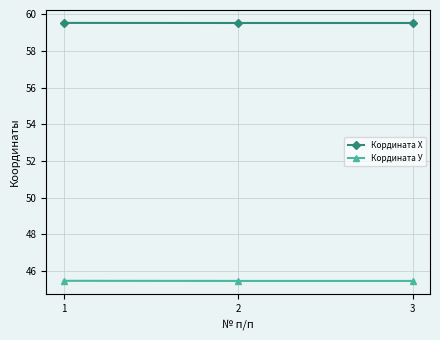

The value of Кордината У at 2 is 68.4. True or false?

False